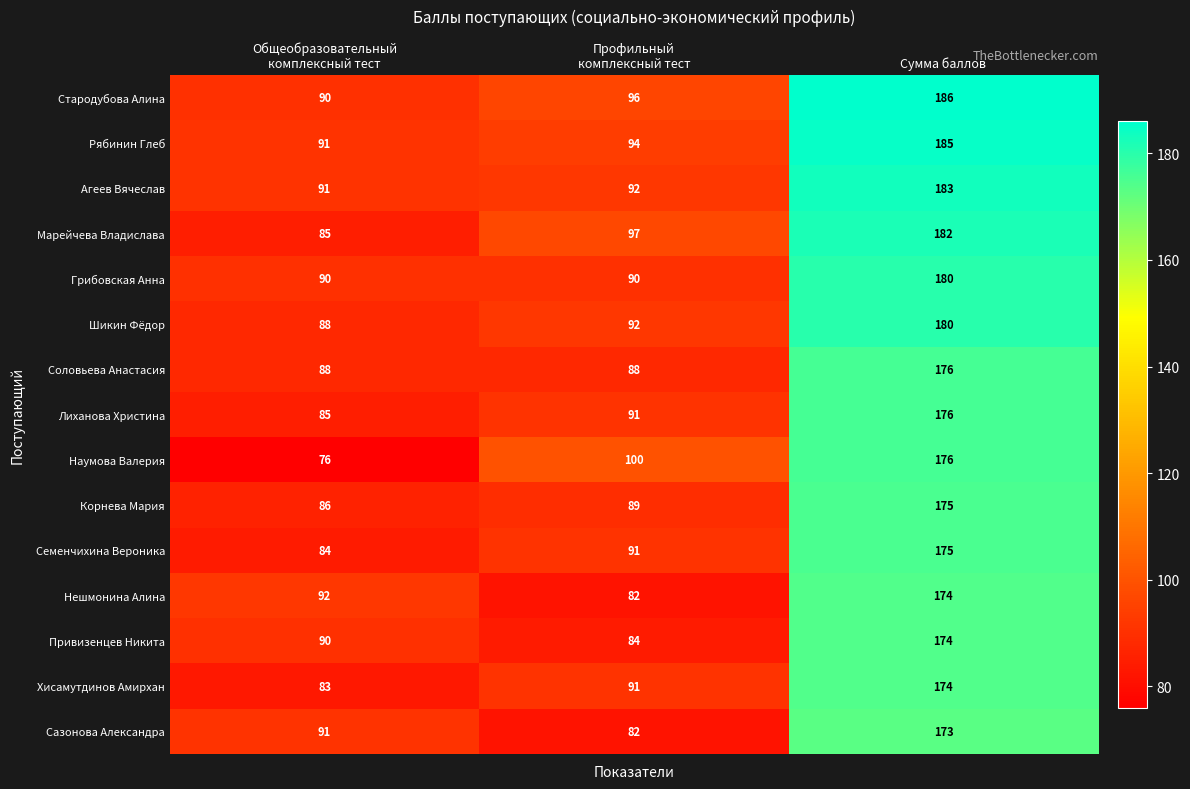

What is the spread (max minus min) of values at Общеобразовательный
комплексный тест?

16